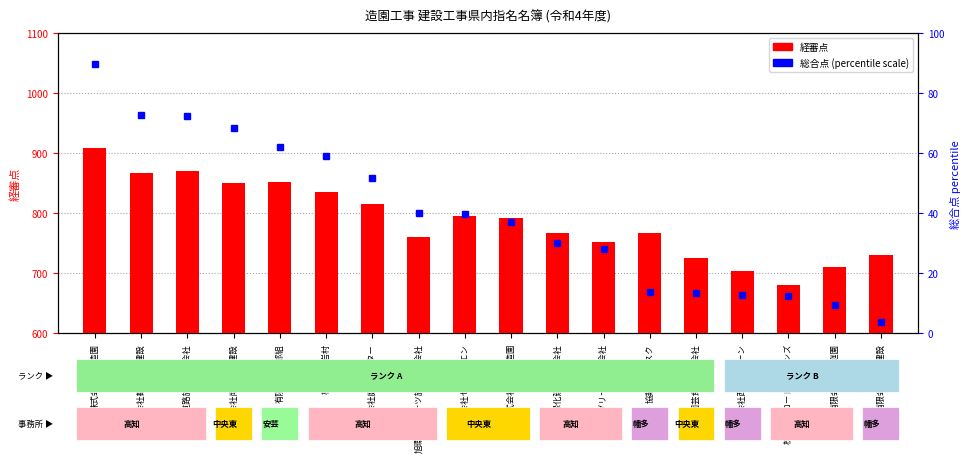

How many values in the 総合点 (percentile) series are below 39?

9